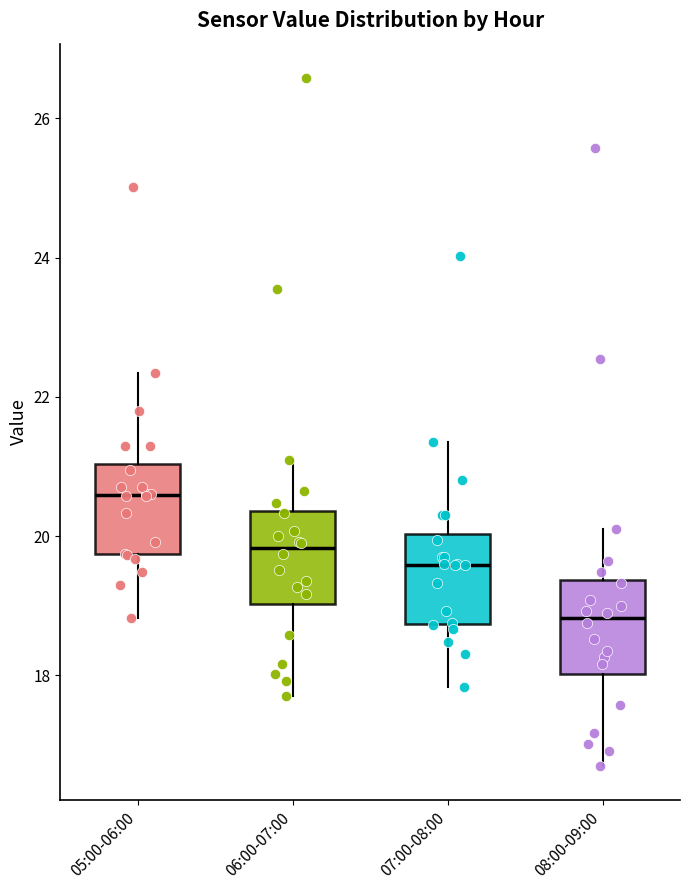

Which box's median line is the highest?

05:00-06:00